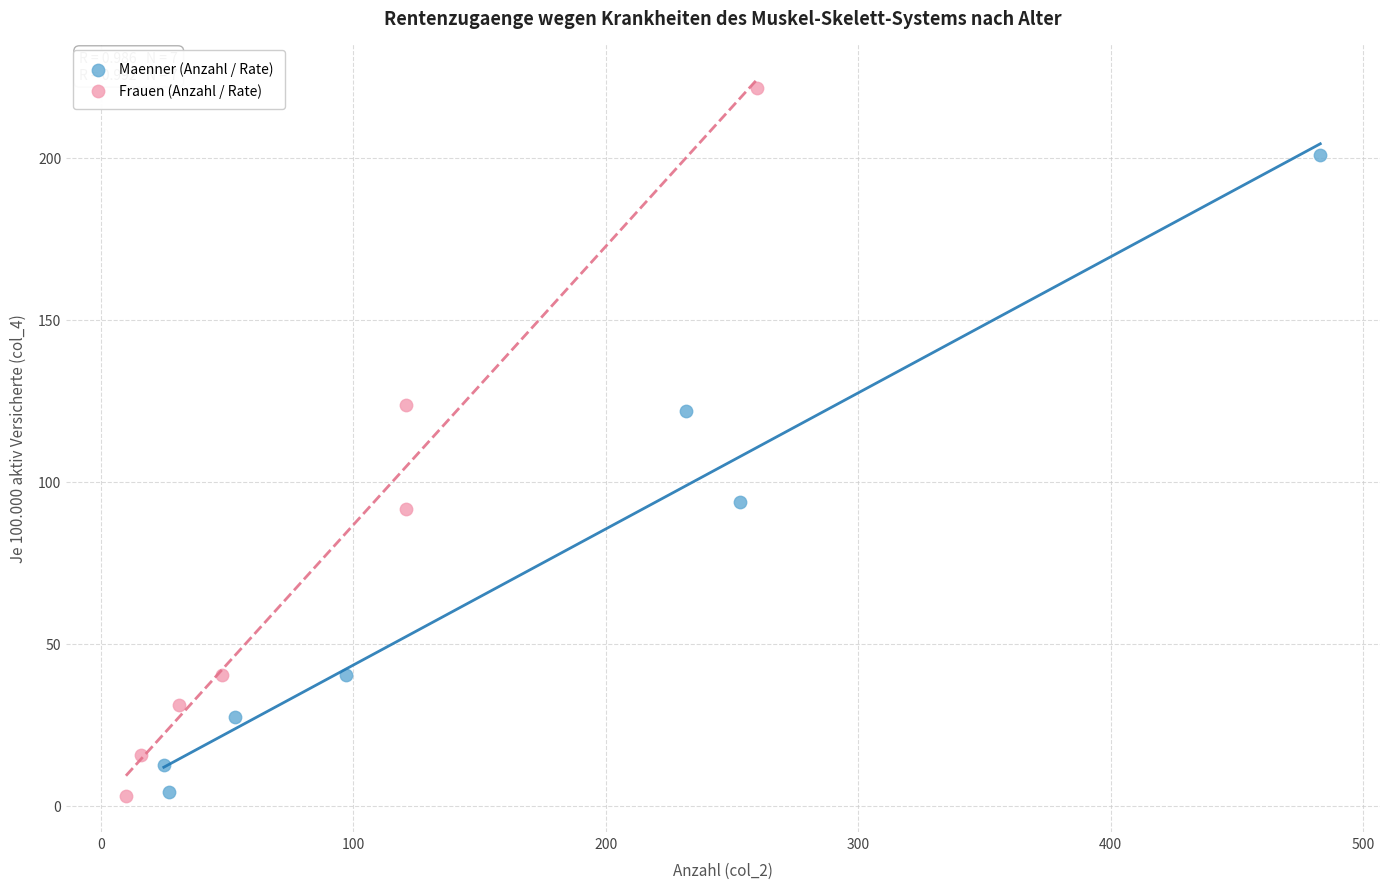

Which series has the largest Y range (max minus min)?

Frauen (Anzahl / Rate)